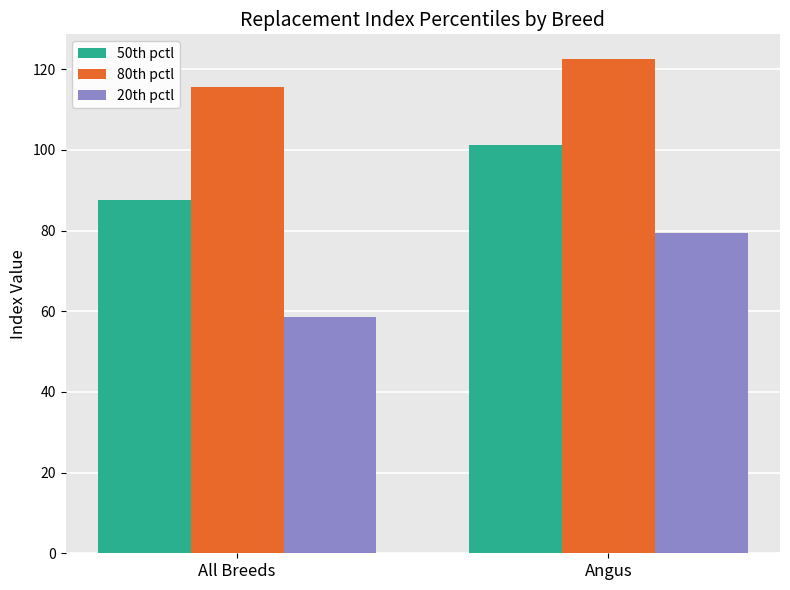

Reading left to right, list all the values displayed in this chart.

50th pctl: 87.5	101.3
80th pctl: 115.5	122.5
20th pctl: 58.5	79.5